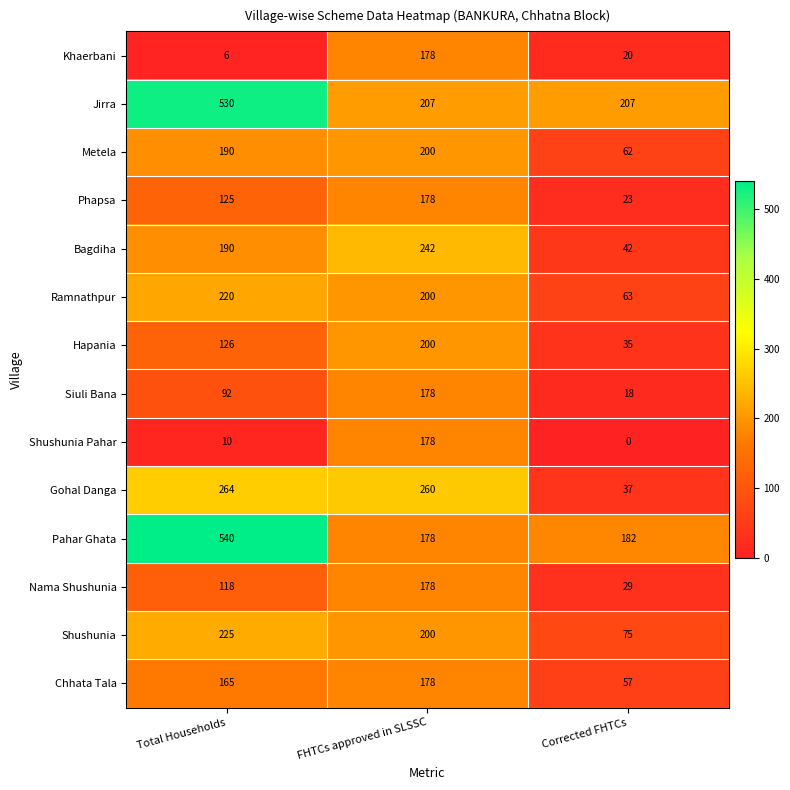

At which category does the chart reach its minimum across all series?

Corrected FHTCs